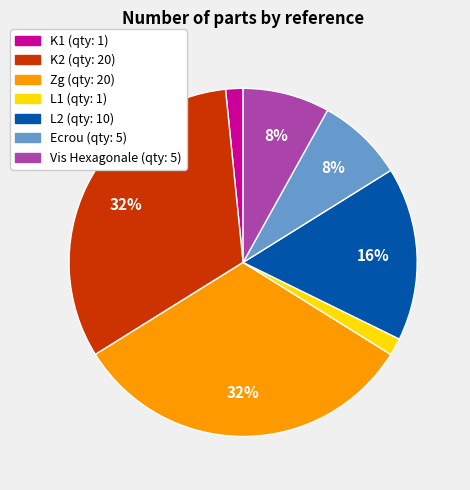

To the nearest percent, what is the combined percentage of Ecrou and Zg?

40%